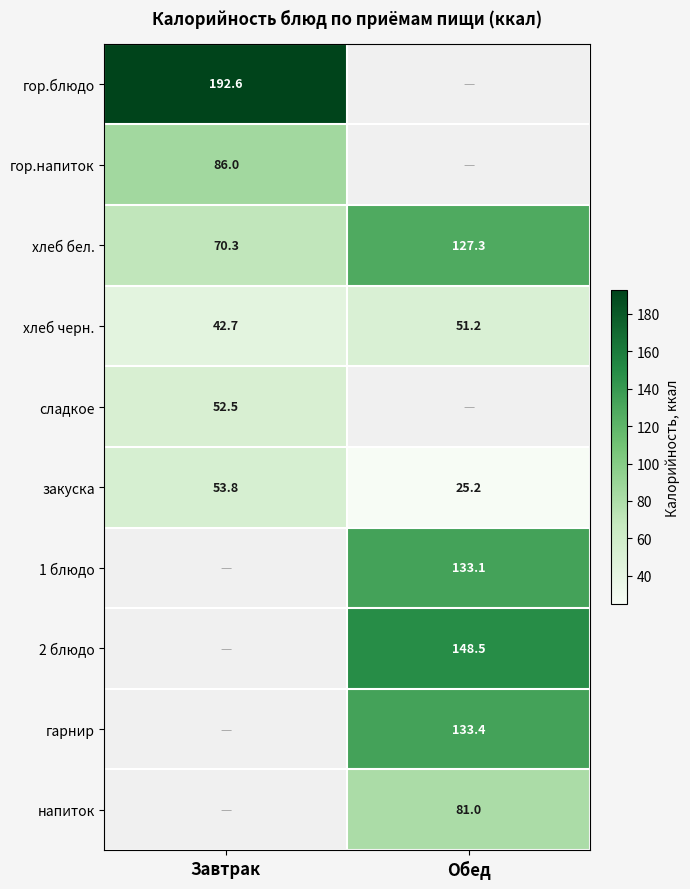

The гор.блюдо series shows 192.6 at Завтрак. True or false?

True